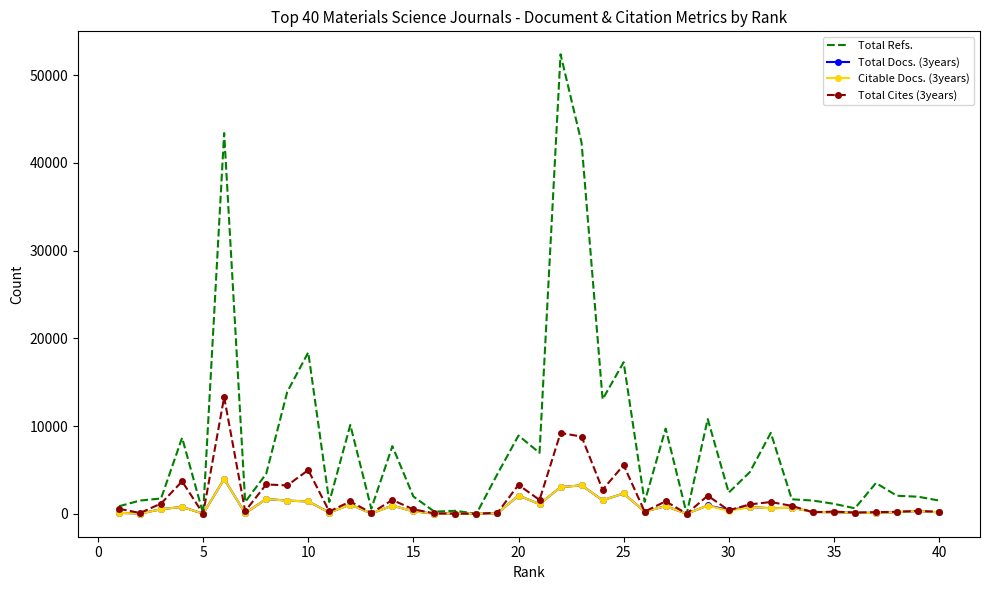

Which series has the largest total across all categories?

Total Refs.